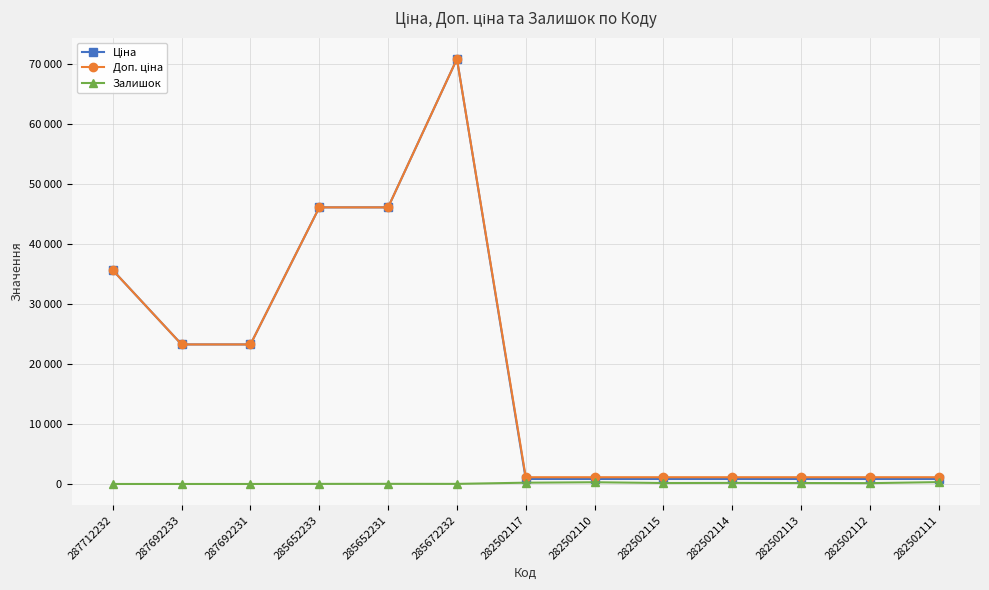

At which label does Доп. ціна reach its minimum?

282502117